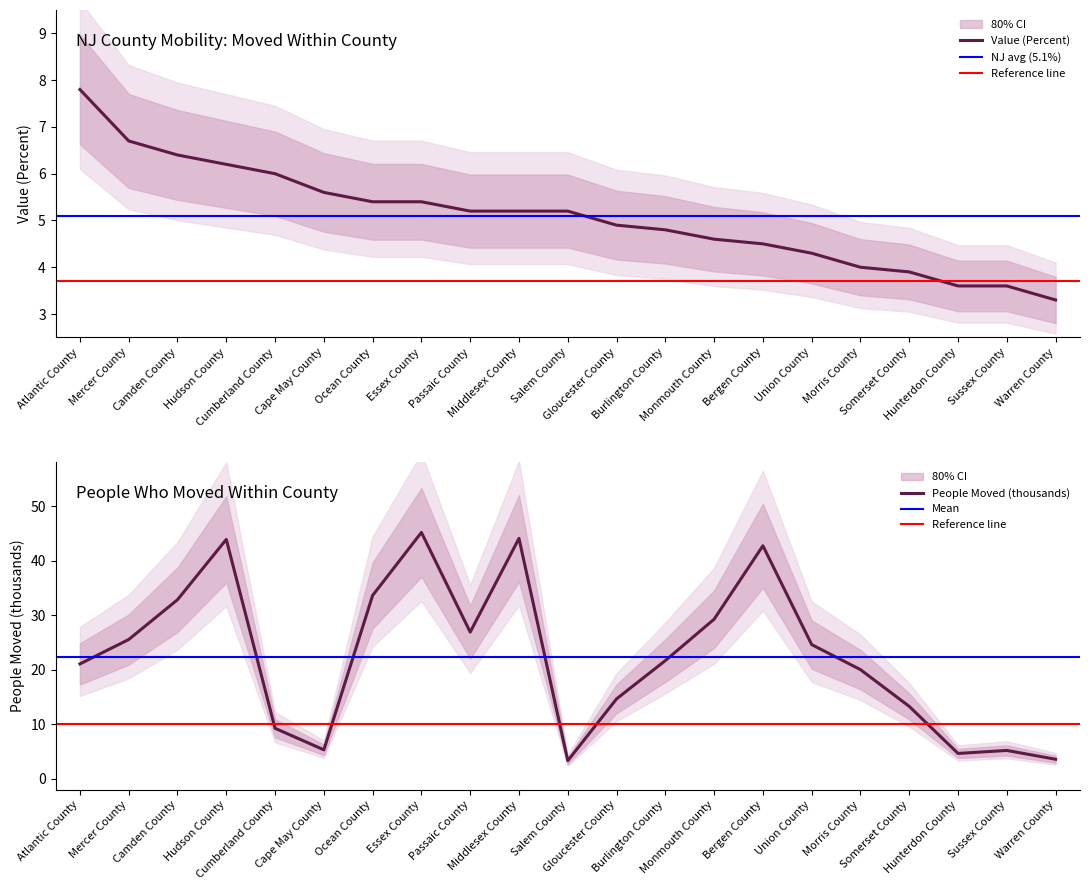

What is the minimum value shown in the chart?

3.3